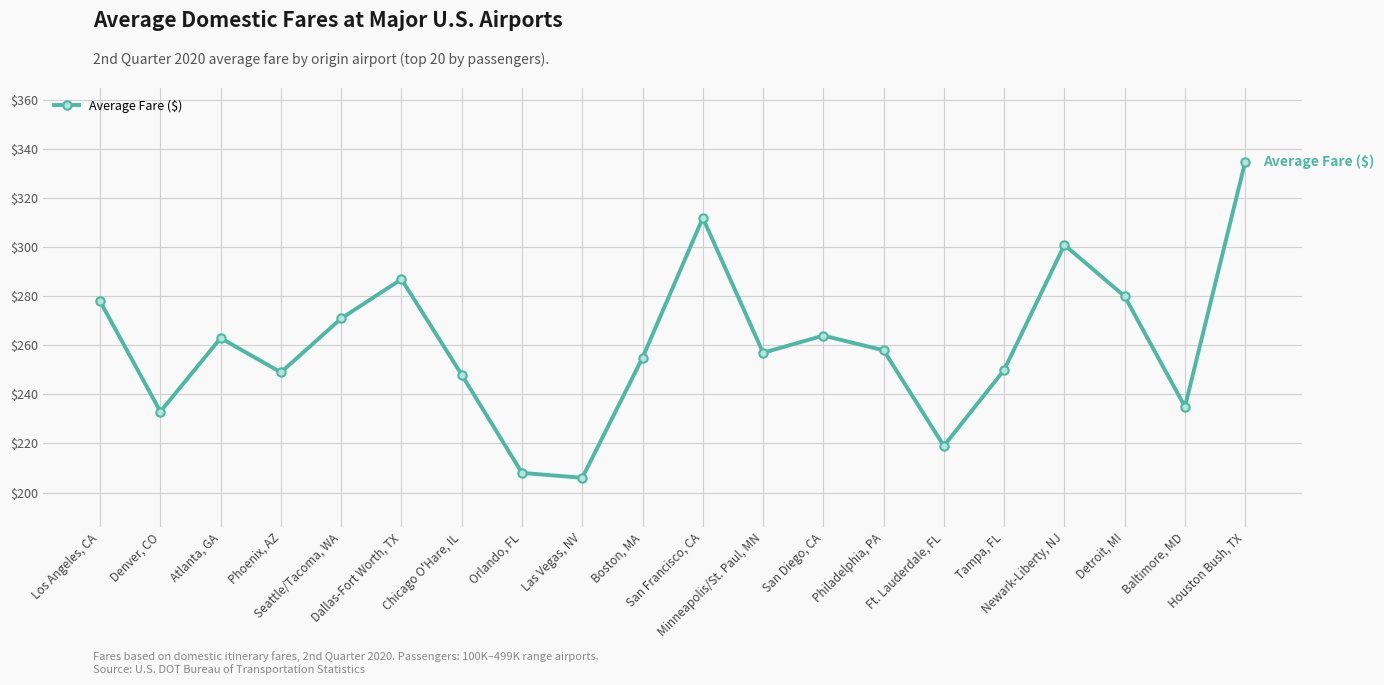

How many lines are shown in the chart?

1